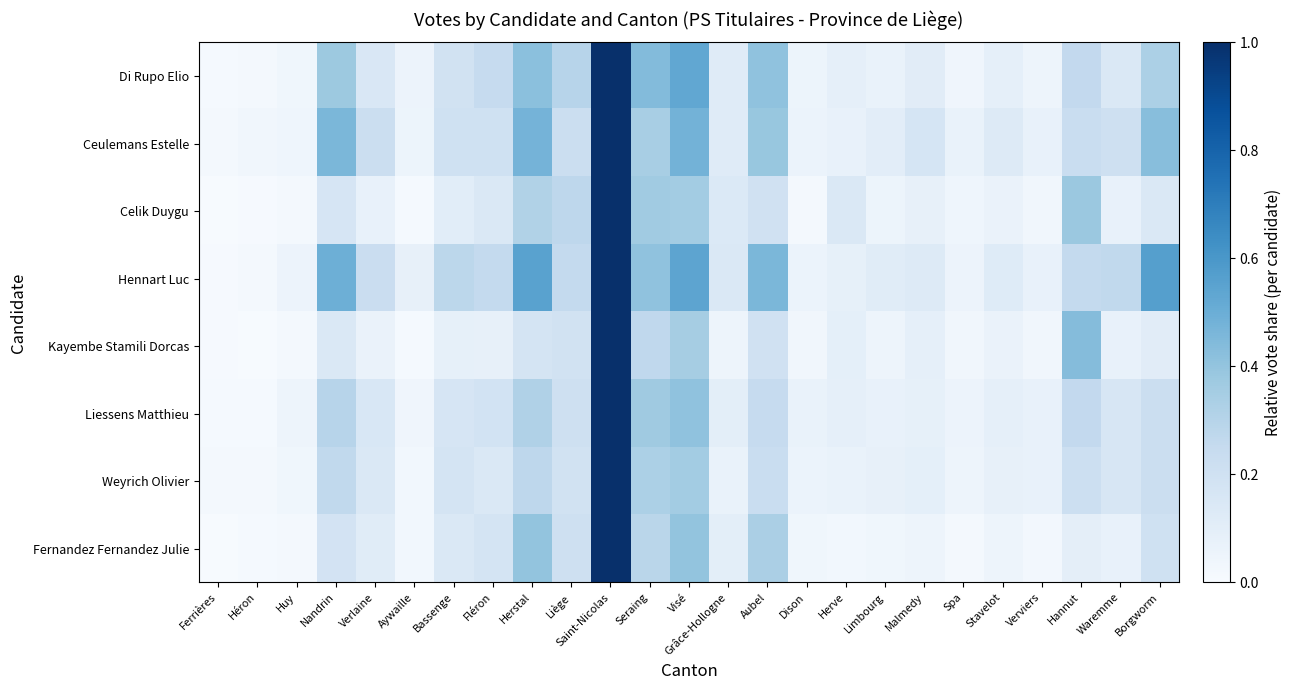

What is the total value across all series at Aywaille?

0.3